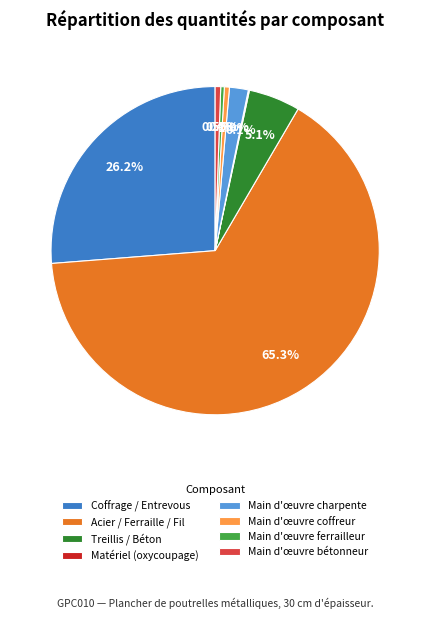

What percentage is NOT represented by Main d'œuvre ferrailleur?

99.6%